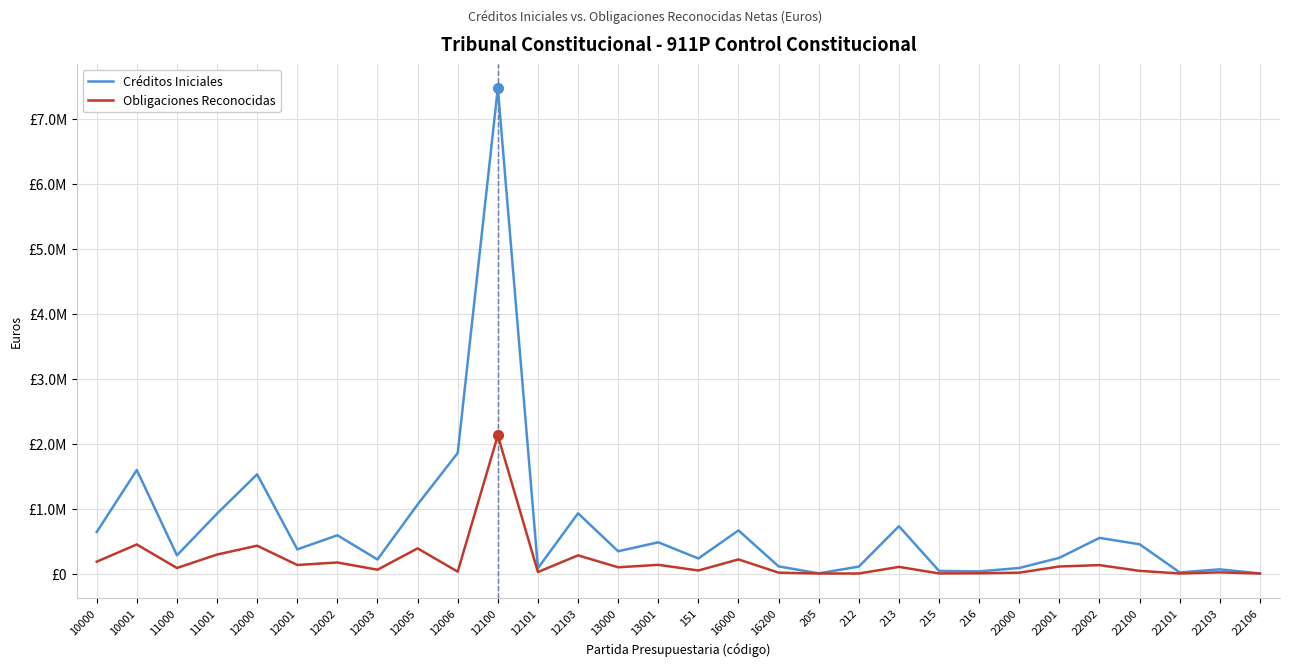

Between 22101 and 12101, which is larger?

12101